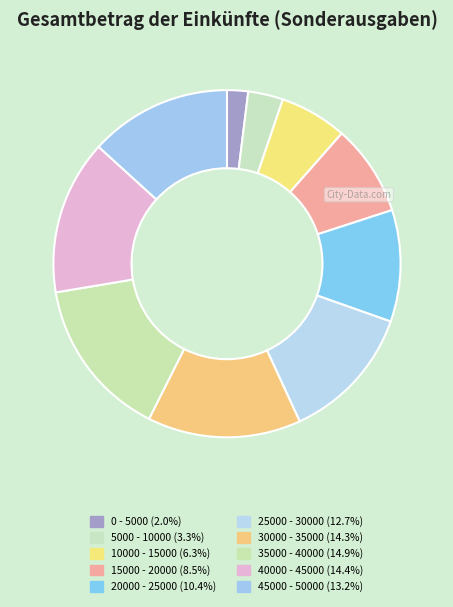

Does any single category account for the majority?

No